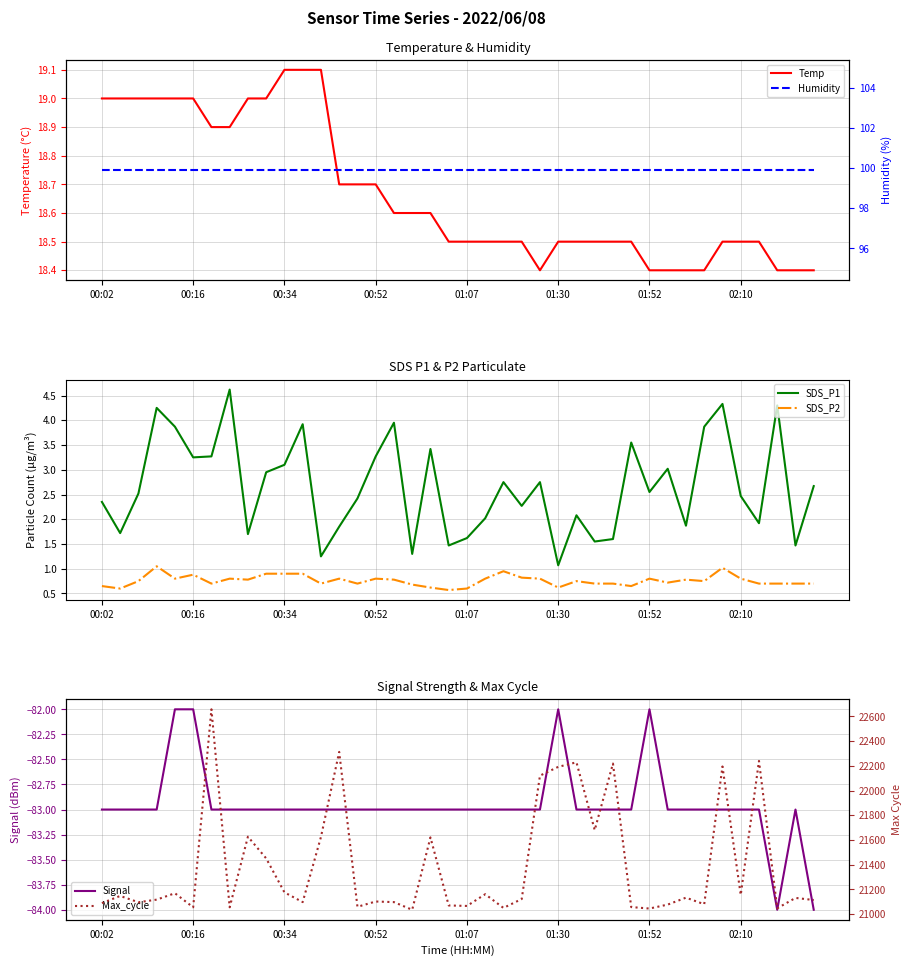

How many series are shown in this chart?

6